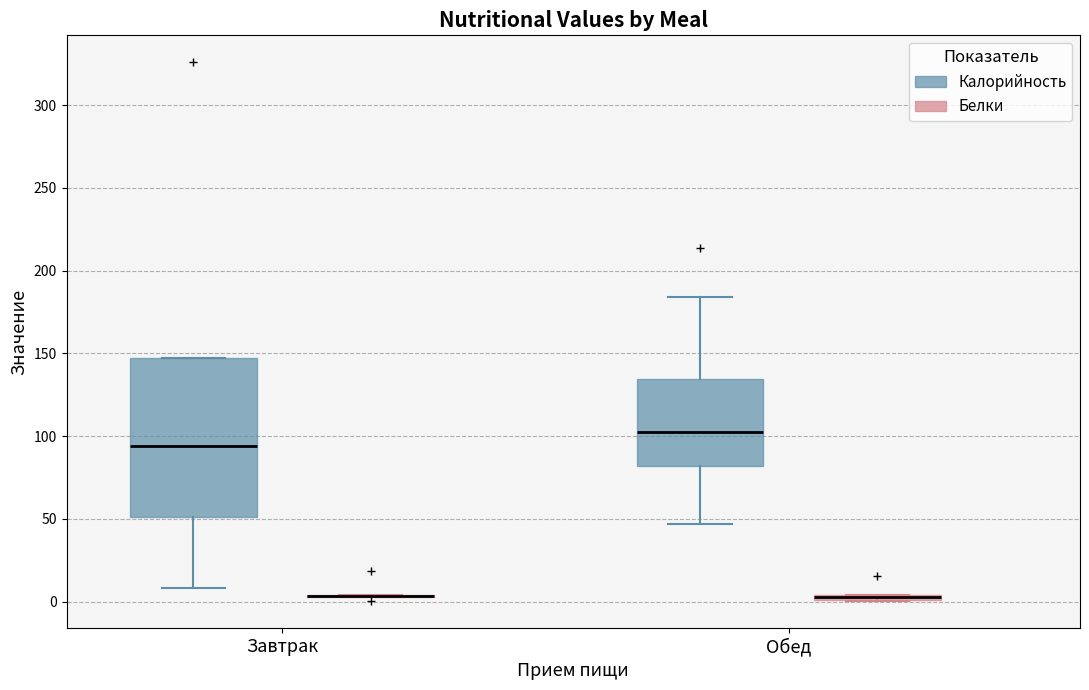

Where is the lower edge of the box for Обед (Белки) on the y-axis? The values are not printed on the chart, so give them approximately, as read against the axis.

0